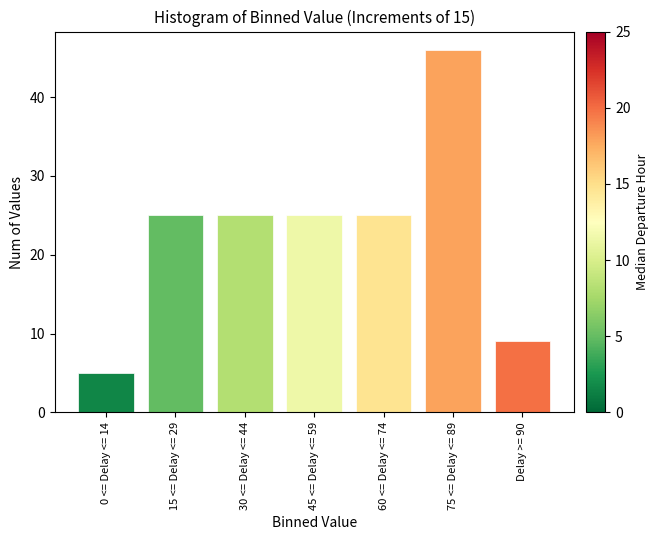

Reading right to left, transcribe all the data shown in this chart.

Delay >= 90=9	75 <= Delay <= 89=46	60 <= Delay <= 74=25	45 <= Delay <= 59=25	30 <= Delay <= 44=25	15 <= Delay <= 29=25	0 <= Delay <= 14=5